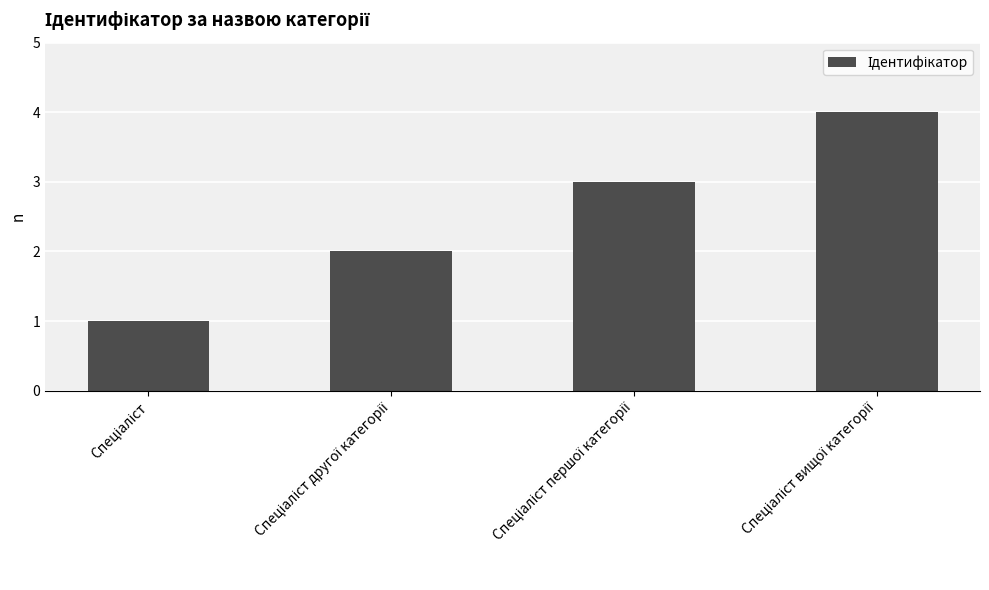

Are the bars horizontal?

No